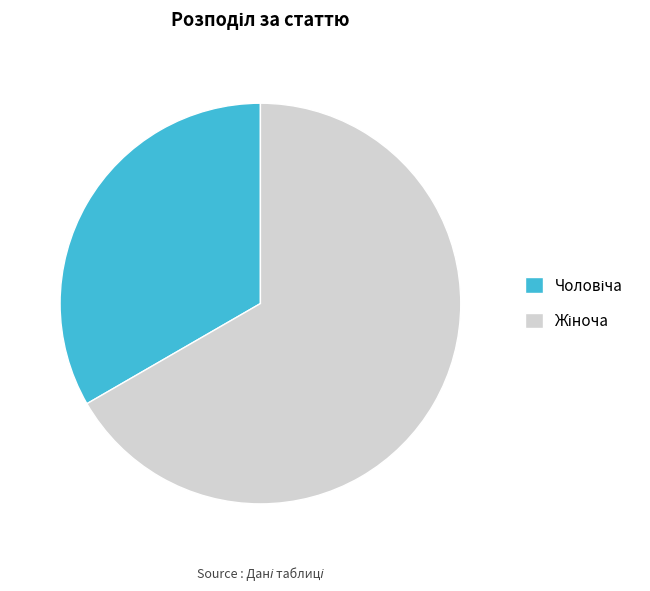

Does any single category account for the majority?

Yes